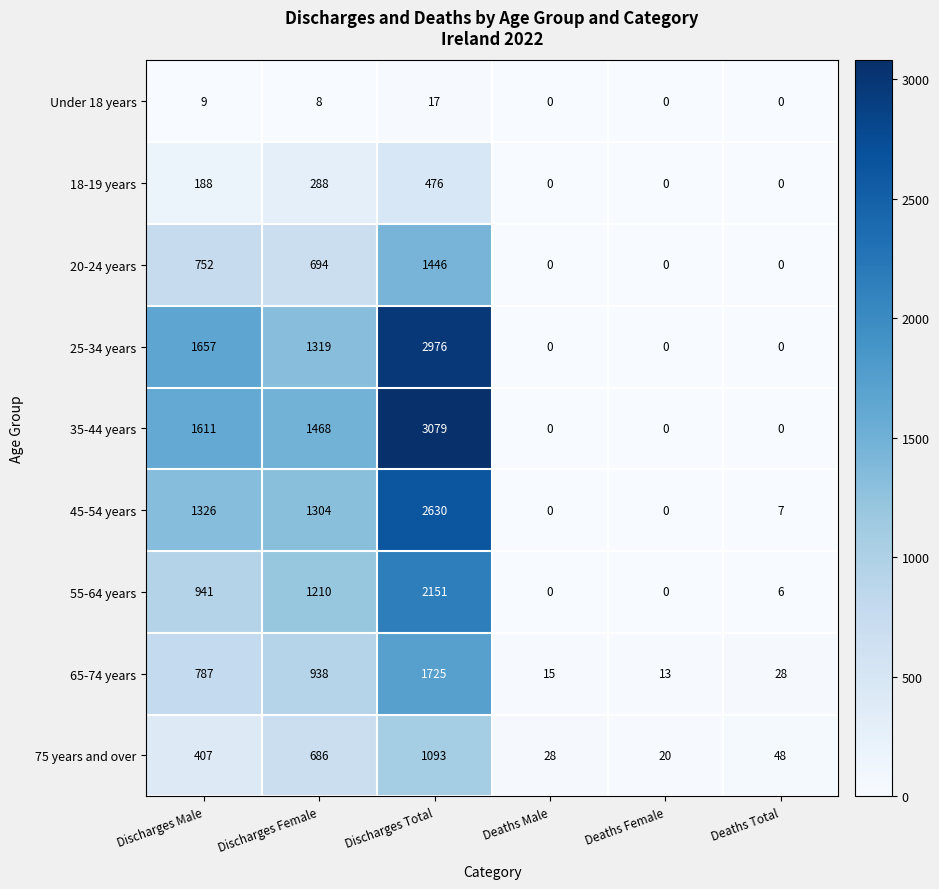

Where does the Under 18 years series first go above 8?

Discharges Male